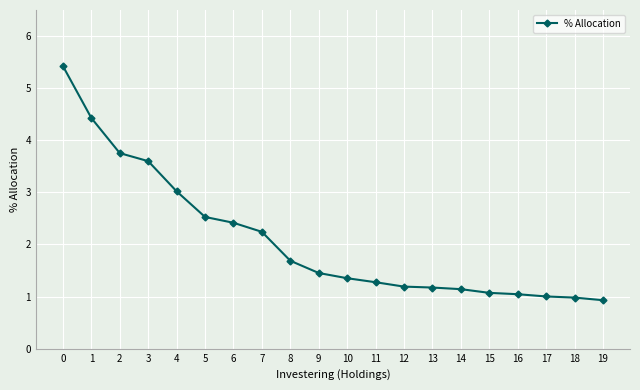

The chart shows a value of 2.5 at 5. True or false?

True